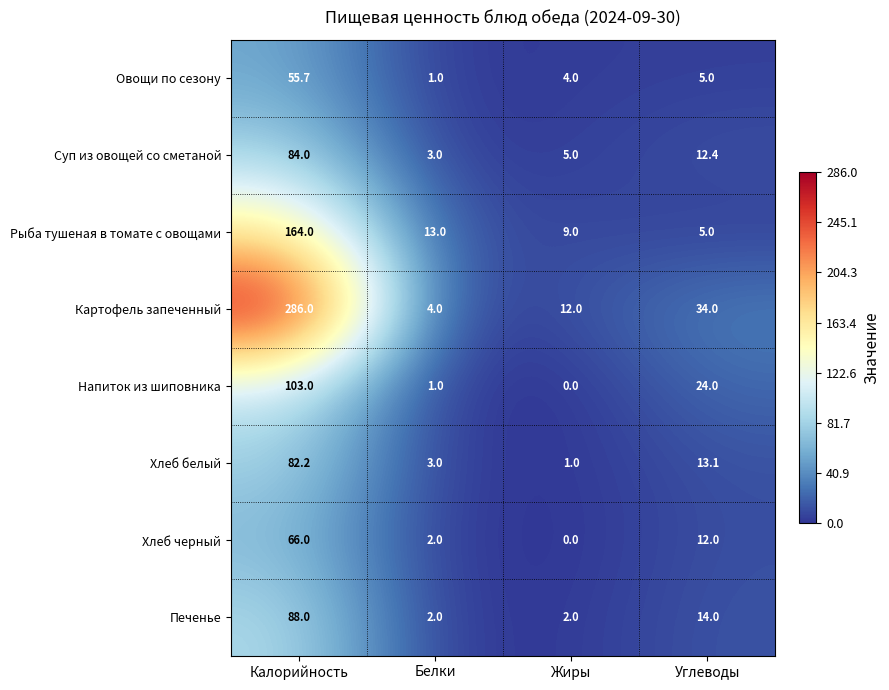

How many categories are shown in the chart?

4